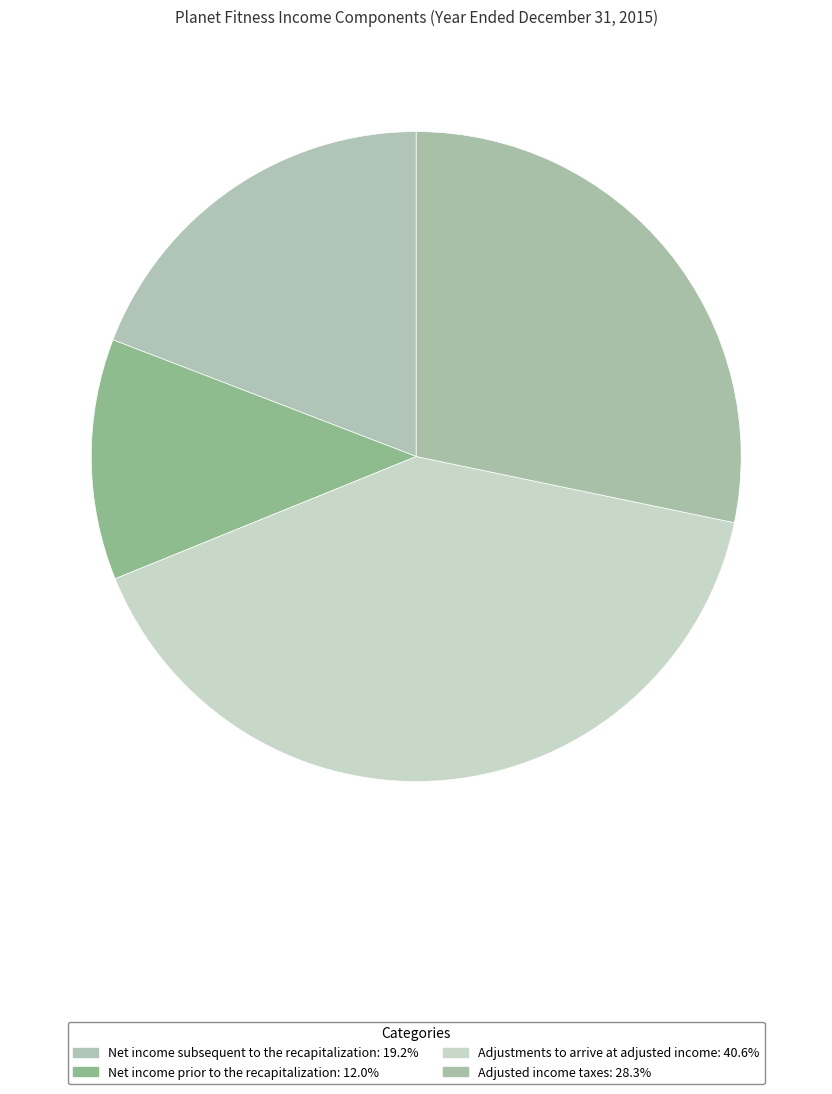

Rank the categories by value from highest to lowest.

Adjustments to arrive at adjusted income, Adjusted income taxes, Net income subsequent to the recapitalization, Net income prior to the recapitalization